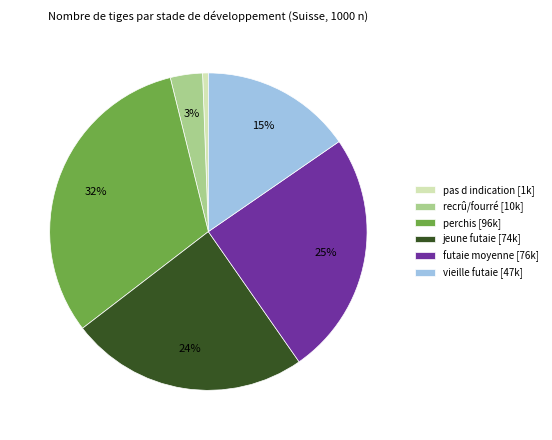

True or false: pas d indication accounts for 11% of the total.

False